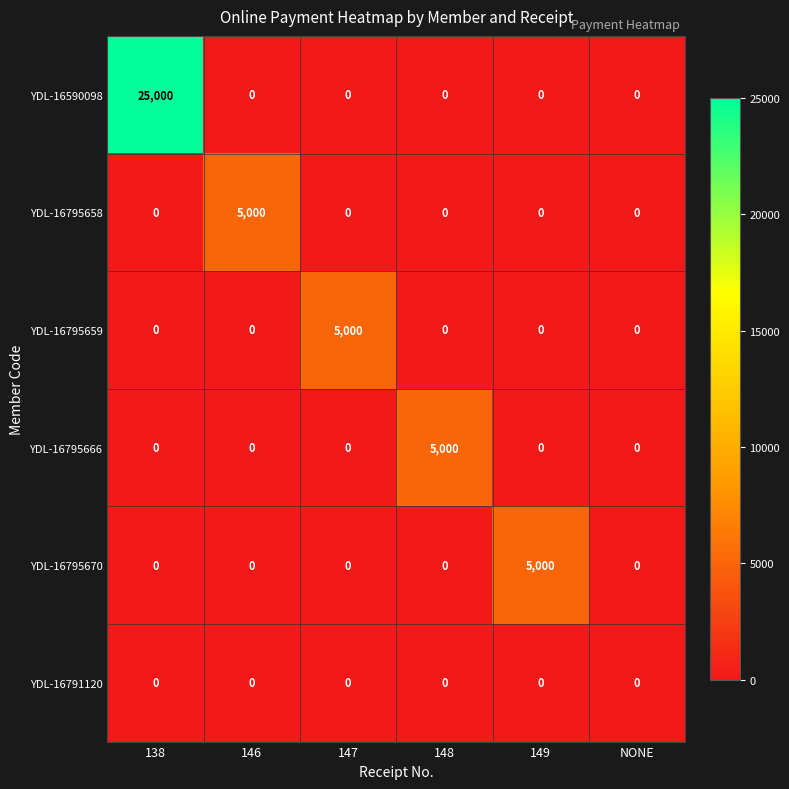

Which series has the widest spread of values?

YDL-16590098